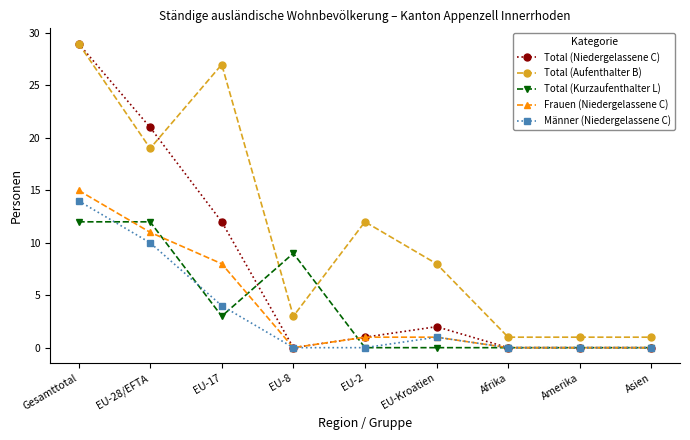

Reading left to right, what are all the values shown in this chart?

Total (Niedergelassene C): Gesamttotal=29	EU-28/EFTA=21	EU-17=12	EU-8=0	EU-2=1	EU-Kroatien=2	Afrika=0	Amerika=0	Asien=0
Total (Aufenthalter B): Gesamttotal=29	EU-28/EFTA=19	EU-17=27	EU-8=3	EU-2=12	EU-Kroatien=8	Afrika=1	Amerika=1	Asien=1
Total (Kurzaufenthalter L): Gesamttotal=12	EU-28/EFTA=12	EU-17=3	EU-8=9	EU-2=0	EU-Kroatien=0	Afrika=0	Amerika=0	Asien=0
Frauen (Niedergelassene C): Gesamttotal=15	EU-28/EFTA=11	EU-17=8	EU-8=0	EU-2=1	EU-Kroatien=1	Afrika=0	Amerika=0	Asien=0
Männer (Niedergelassene C): Gesamttotal=14	EU-28/EFTA=10	EU-17=4	EU-8=0	EU-2=0	EU-Kroatien=1	Afrika=0	Amerika=0	Asien=0